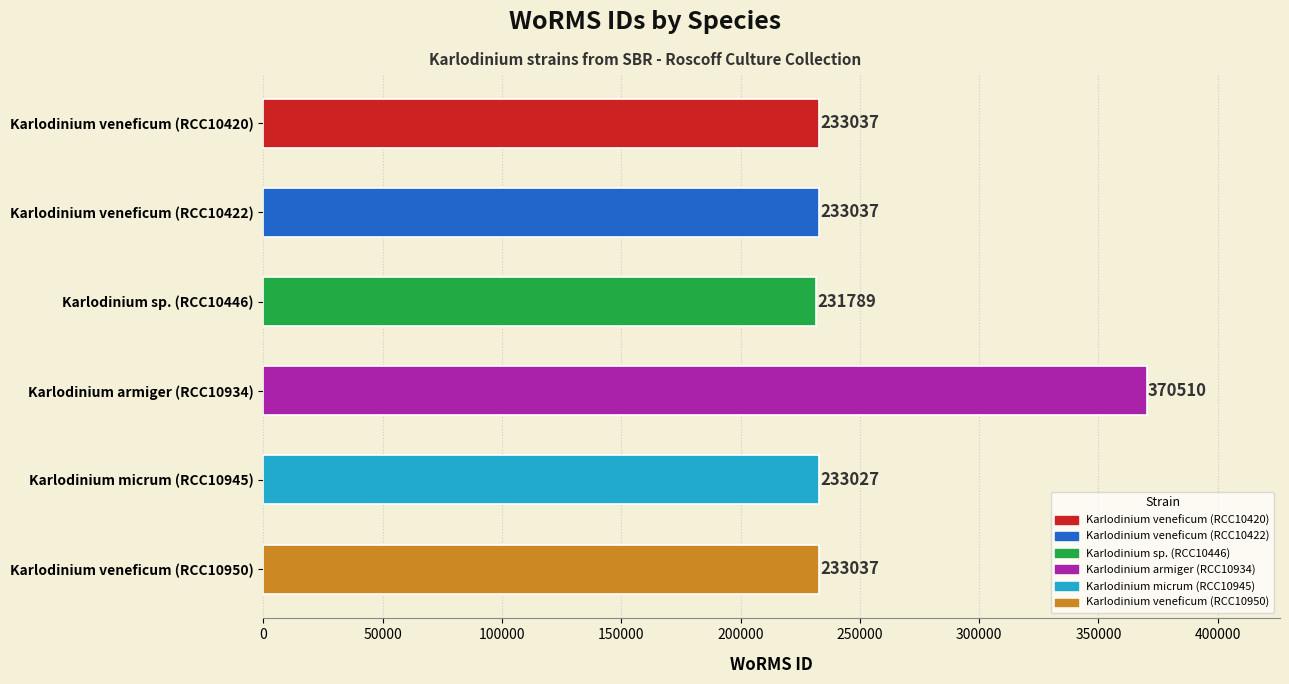

How many categories are shown in the chart?

6